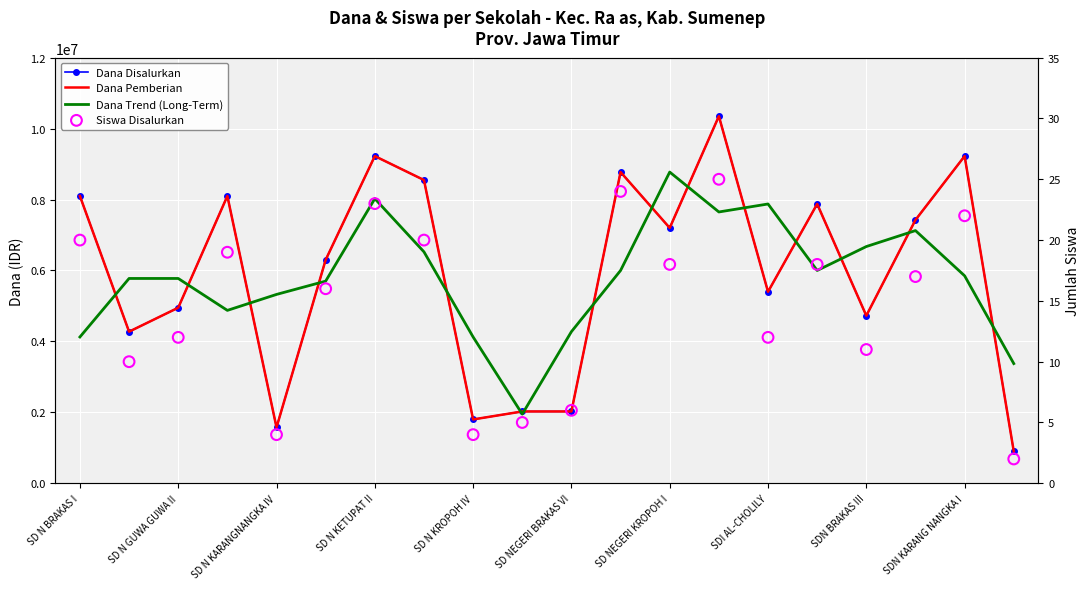

Which series contains the lowest Y value?

Siswa Disalurkan